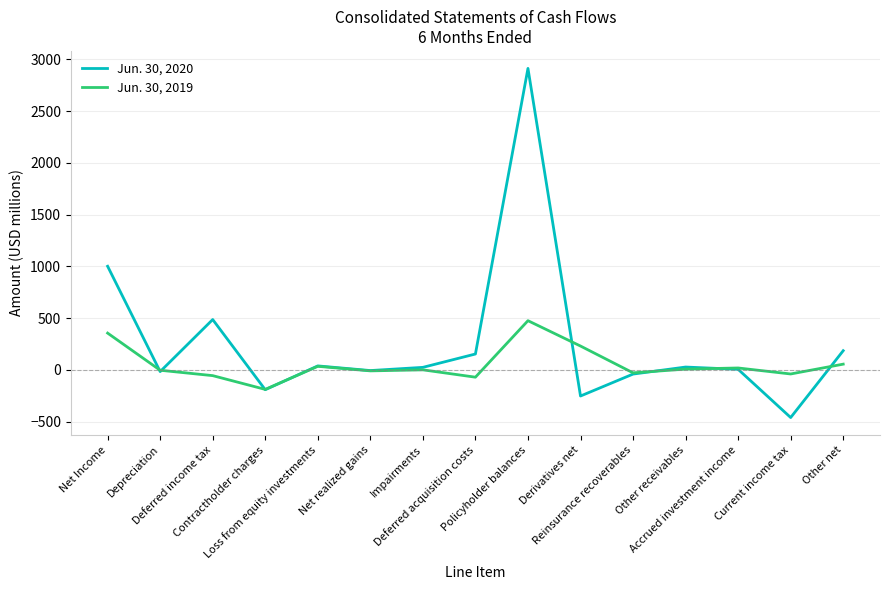

List the series in order of their overall mean, lowest first.

Jun. 30, 2019, Jun. 30, 2020